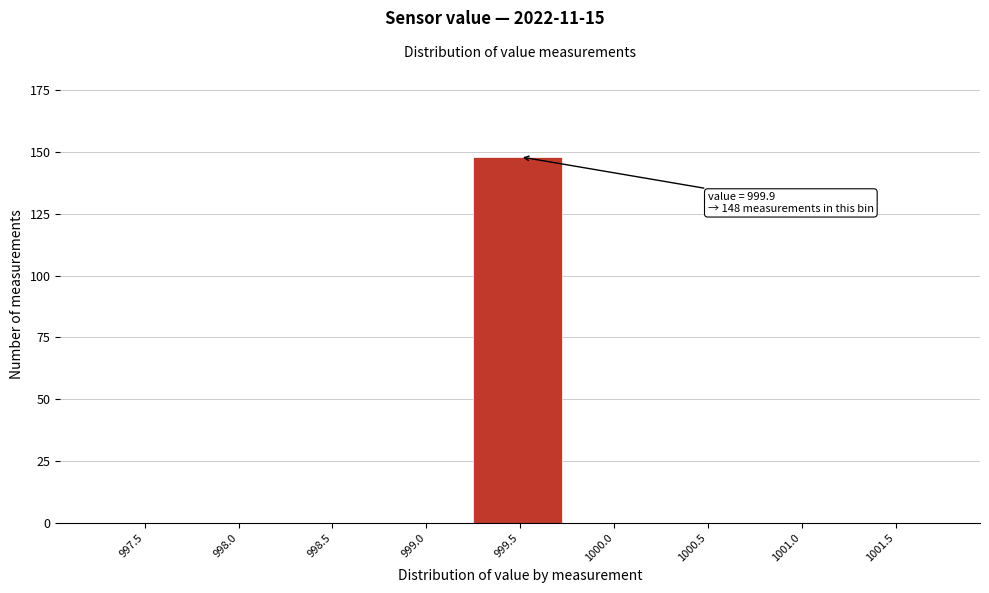

Reading left to right, list all the values displayed in this chart.

997.5=0	998.0=0	998.5=0	999.0=0	999.5=148	1000.0=0	1000.5=0	1001.0=0	1001.5=0